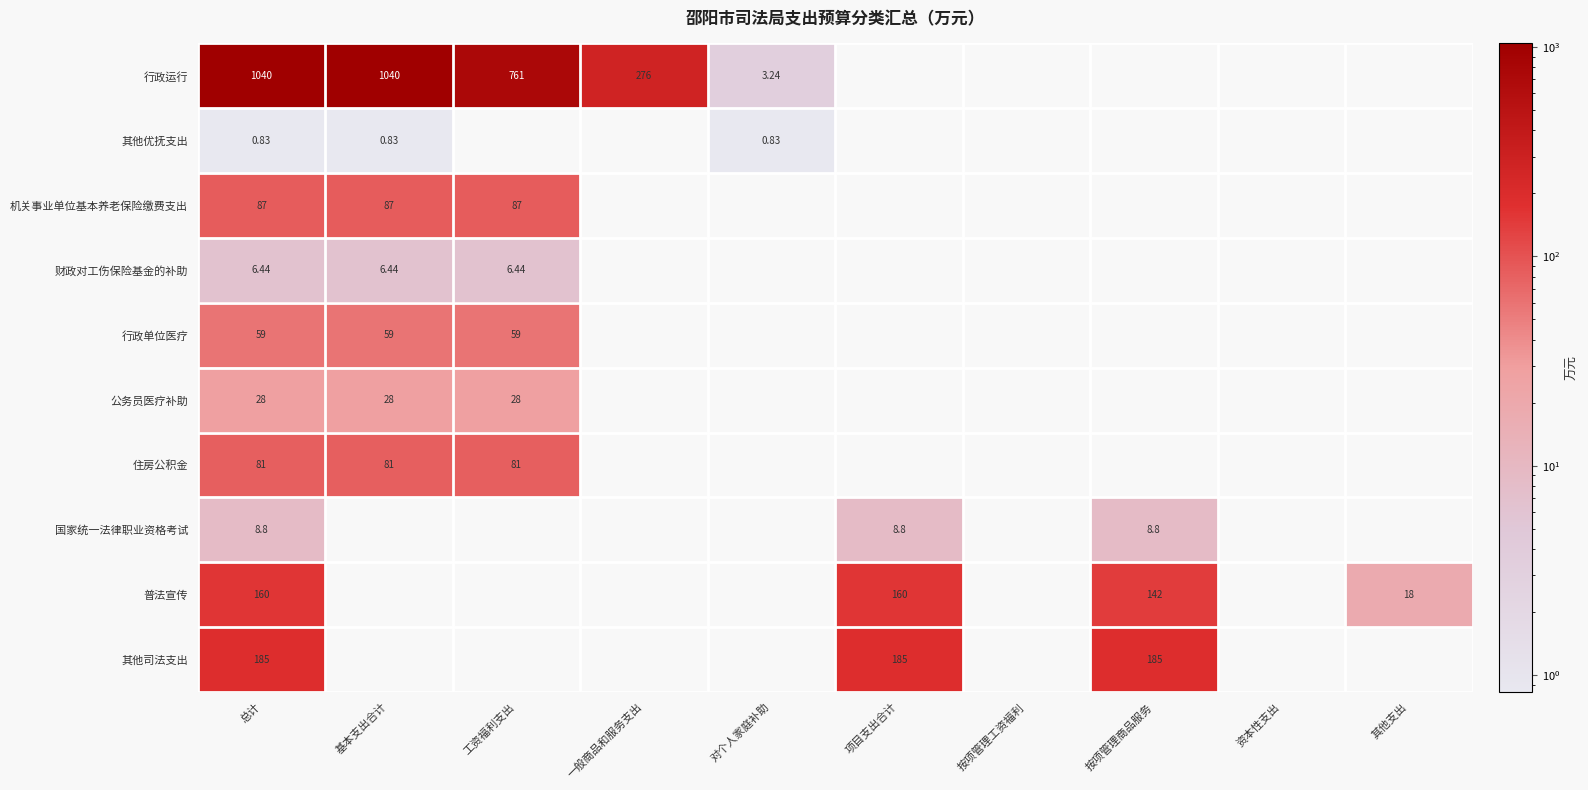

Is the value of 行政运行 at 总计 greater than the value of 行政单位医疗 at 基本支出合计?

Yes